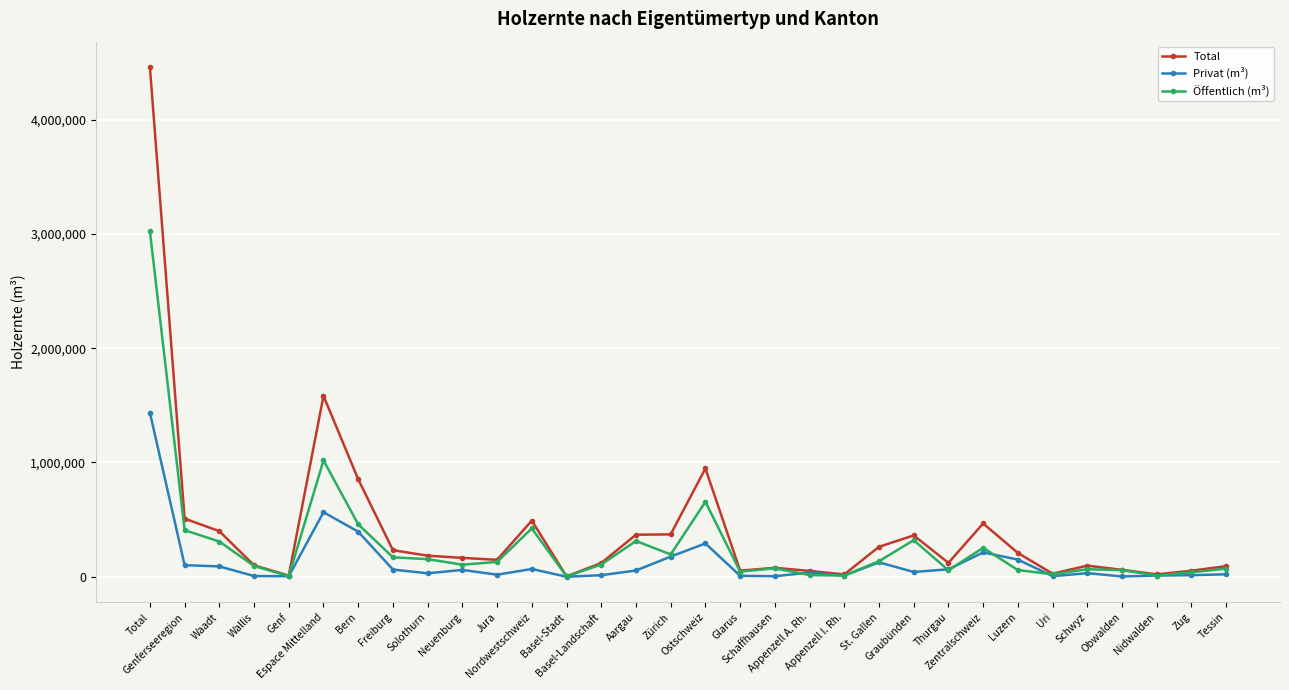

True or false: Privat (m³) has more than 1 points higher than both neighbors.

True